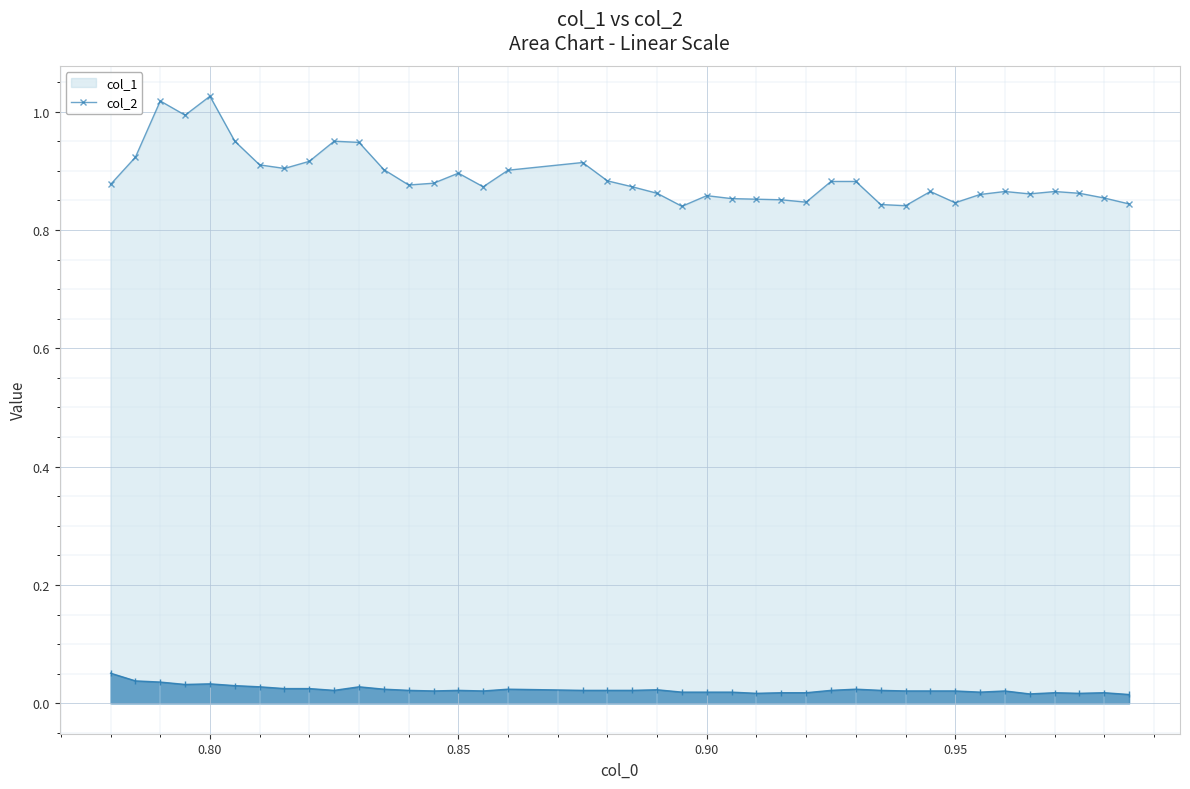

What is the difference between the highest and lowest values at 0.95?

0.8